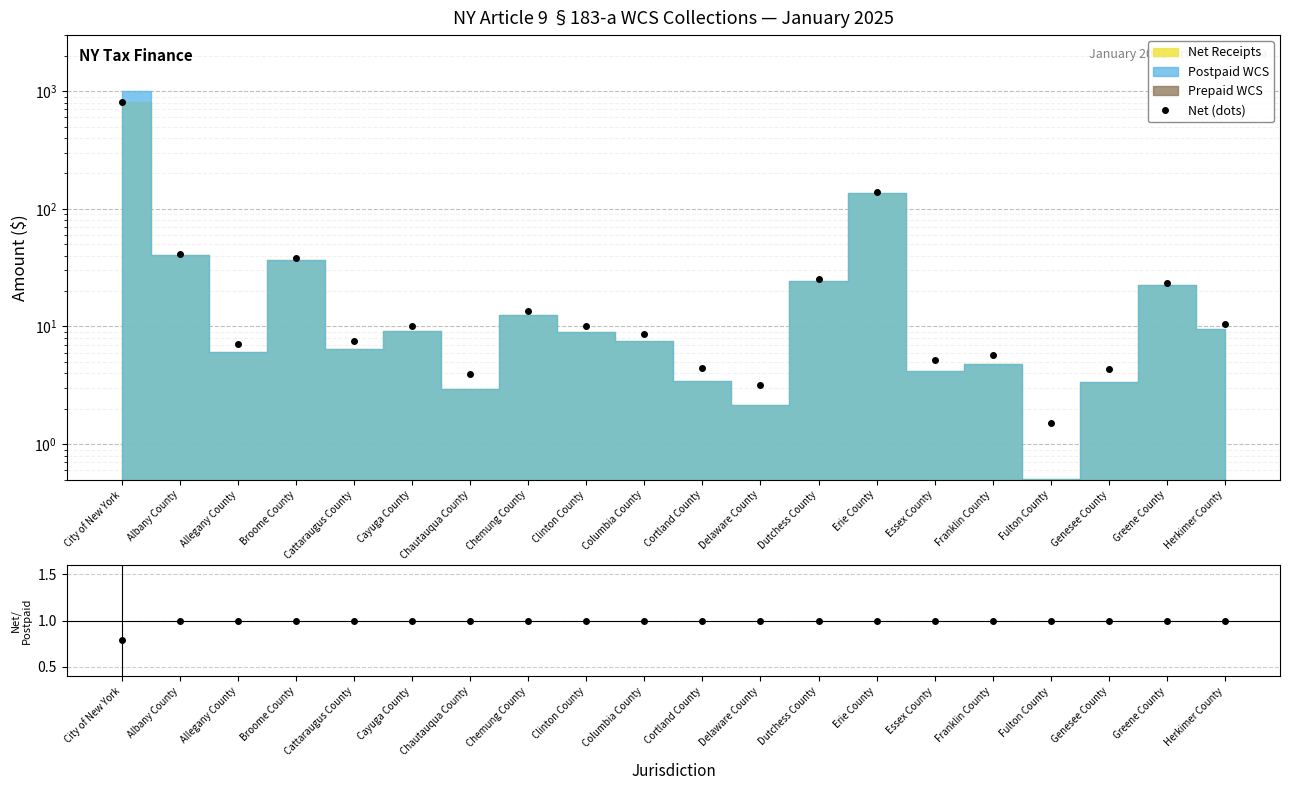

Which category has the highest value in the Net/Postpaid series?

Albany County